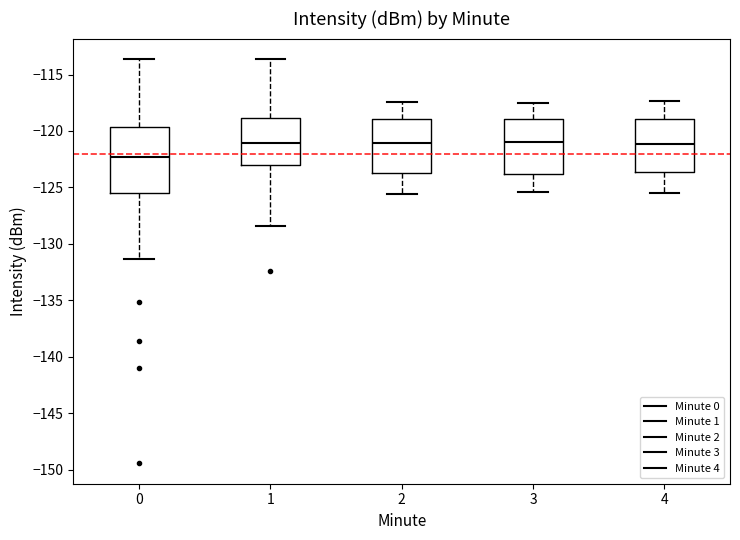

Which box is the tallest, from its lower edge to its upper edge?

0